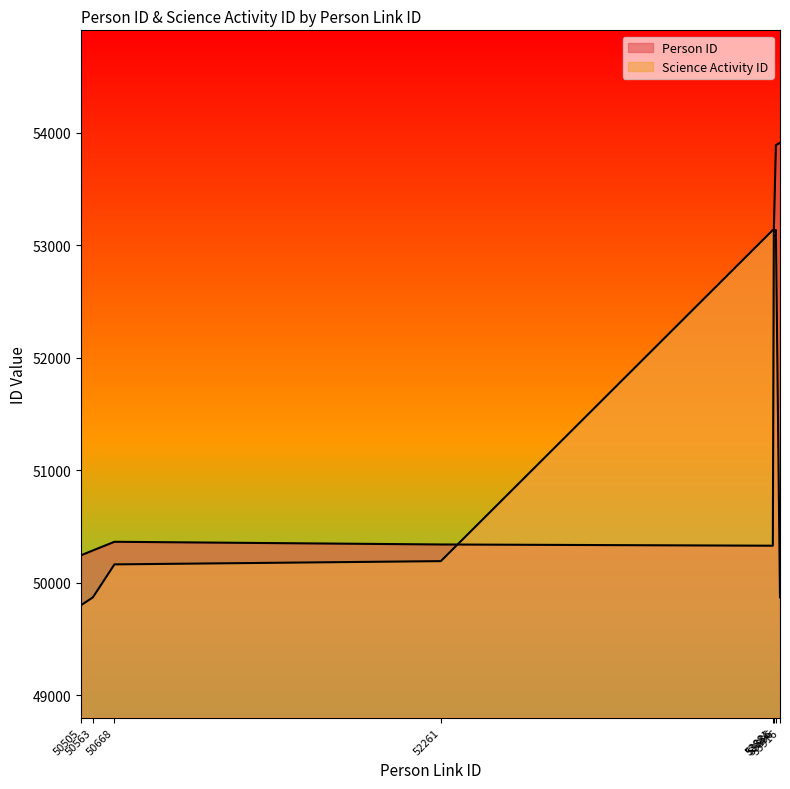

What is the sum of the Person ID values at 50505 and 52261?

100586